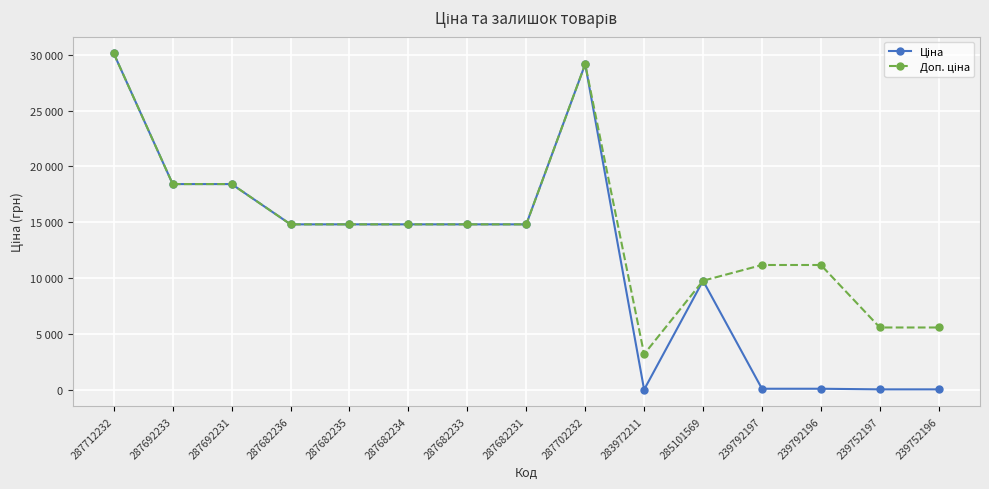

At which category is the sum across all series the highest?

287712232